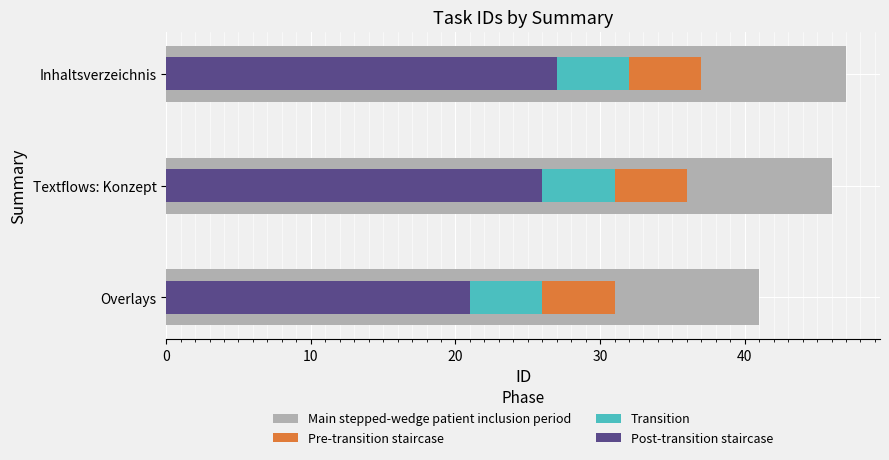

Which series changed the most between Overlays and Textflows: Konzept?

Main stepped-wedge patient inclusion period